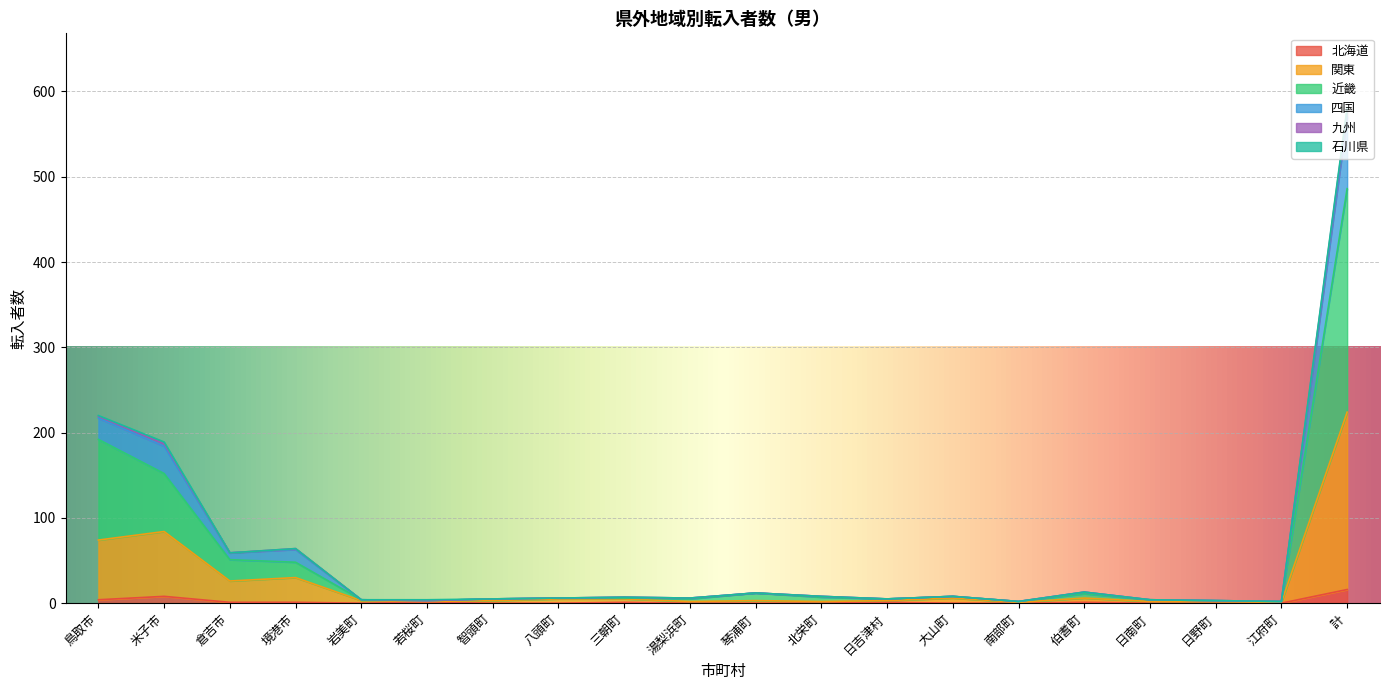

At which category is the sum across all series the highest?

計